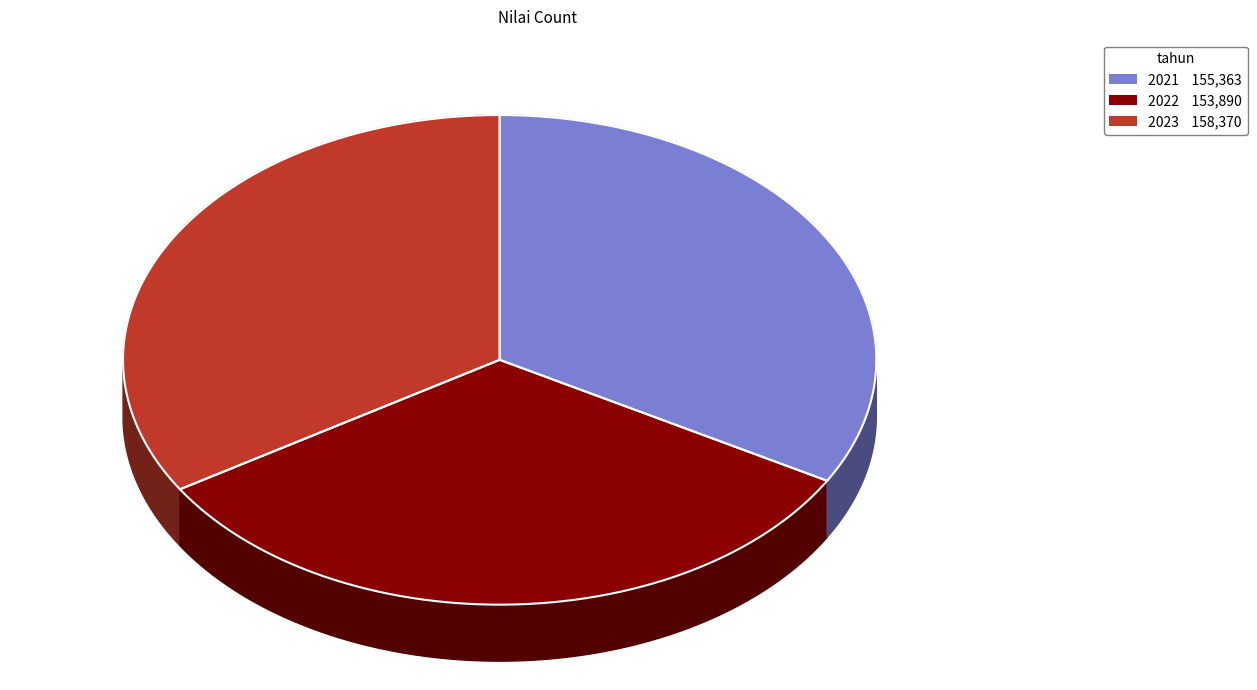

To the nearest percent, what portion does 2022 represent?

33%